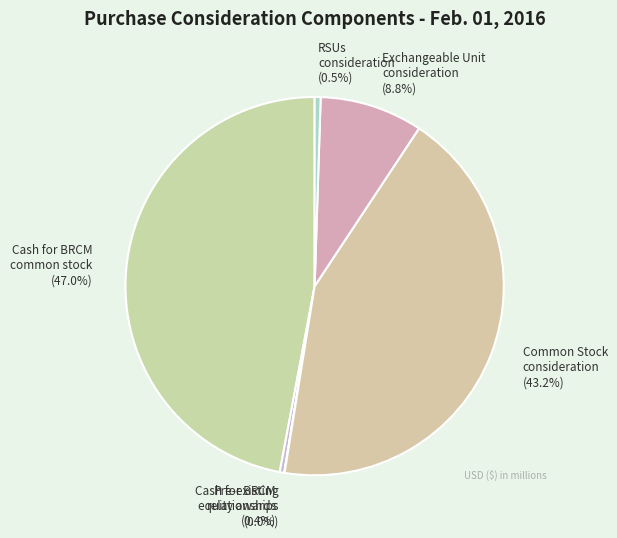

Is there a majority slice in this chart?

No